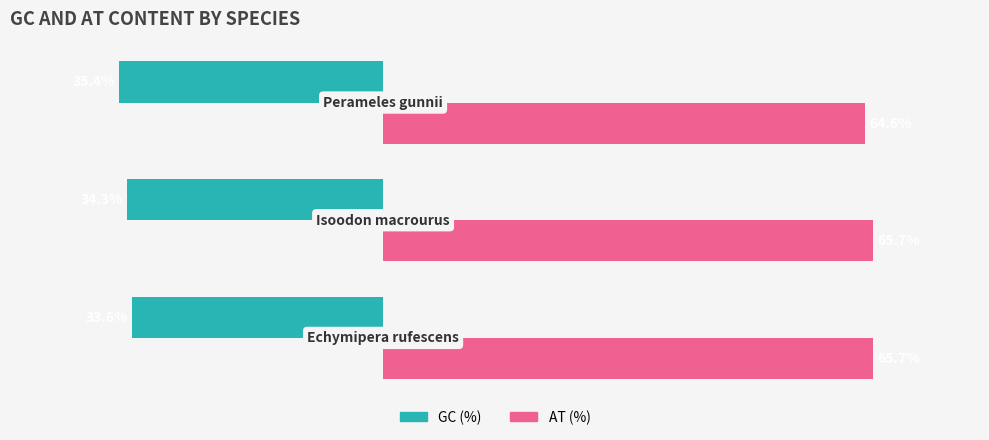

Which series has the widest spread of values?

GC (%)